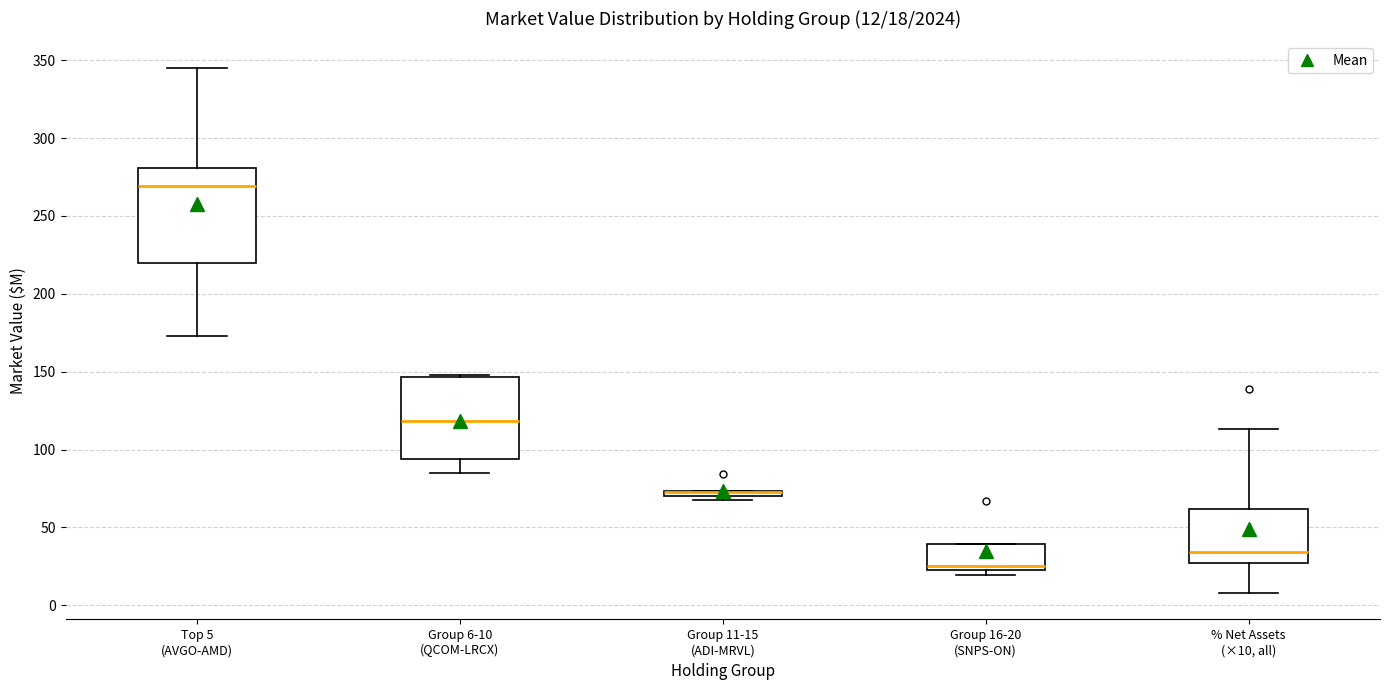

Comparing the boxes themselves (not the whiskers), which one is the tallest?

Top 5 (AVGO-AMD)